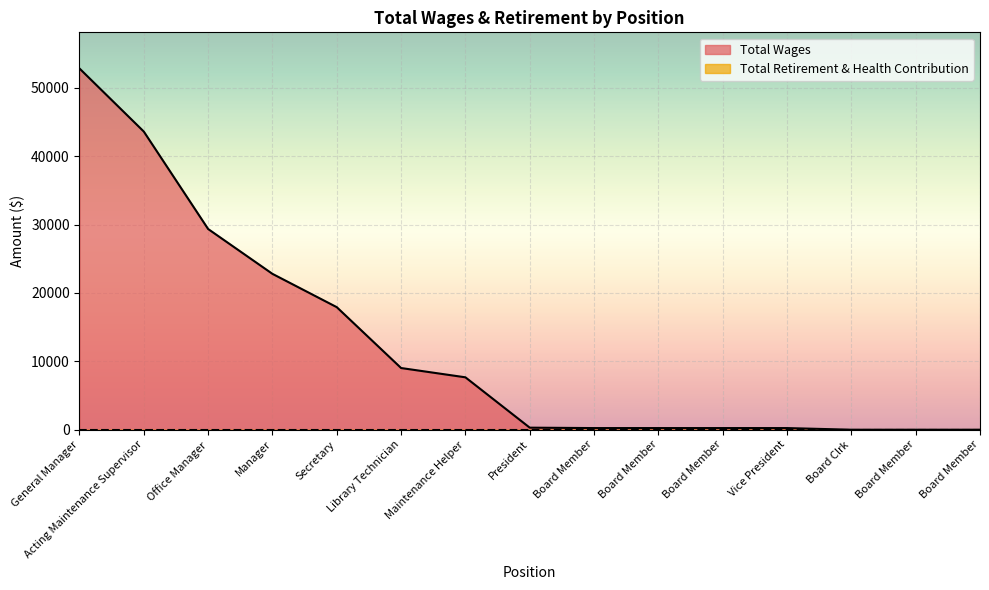

What is the difference between the second highest and minimum values?

43615